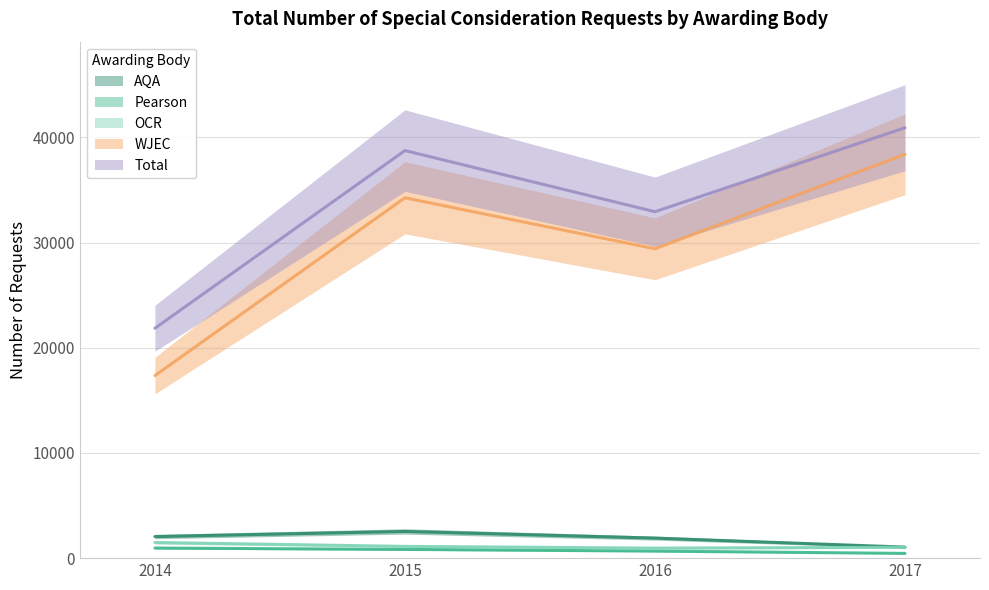

True or false: Pearson and AQA intersect in this chart.

False